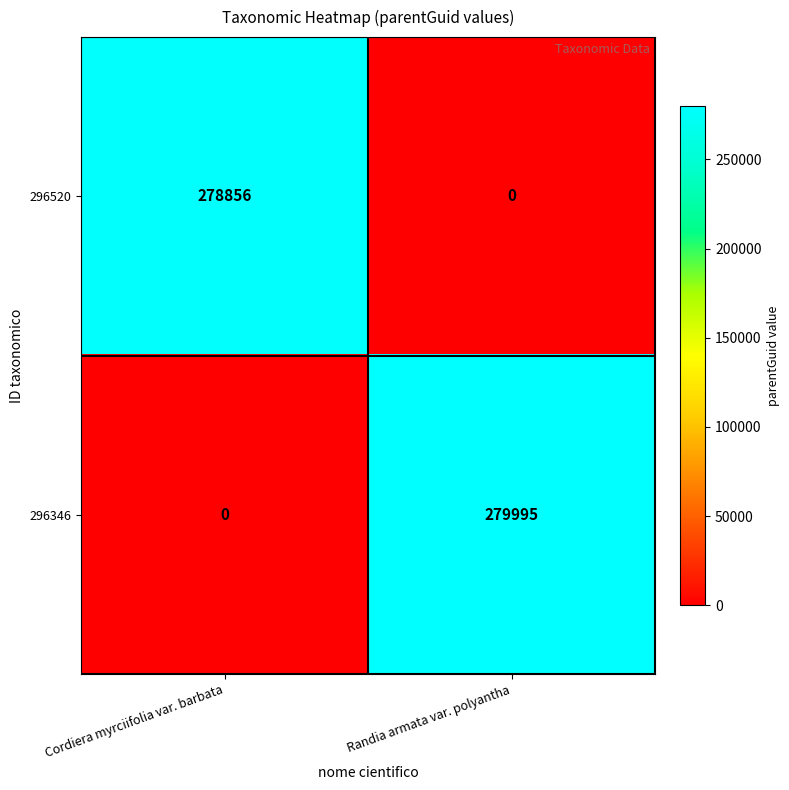

Which series has the largest range (max minus min)?

296346